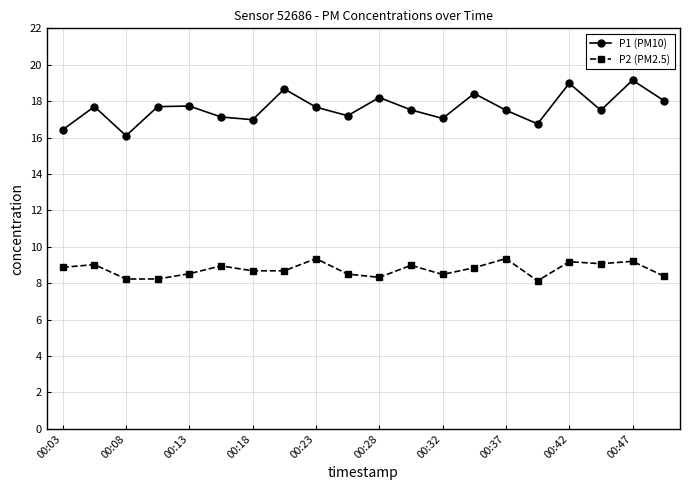

What are all the series names shown in the legend?

P1 (PM10), P2 (PM2.5)